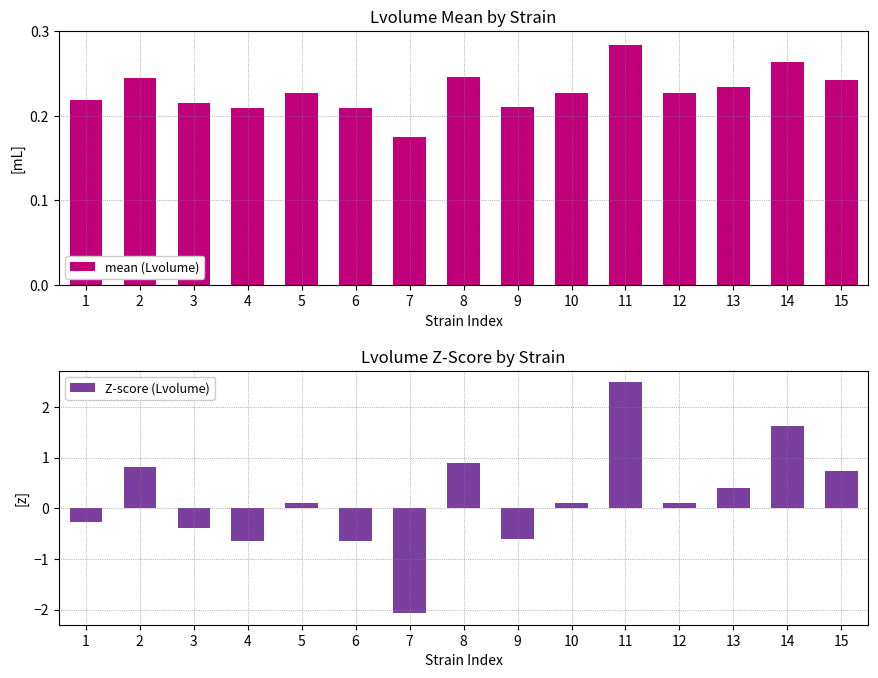

At how many categories does at least one series exceed -1?

15